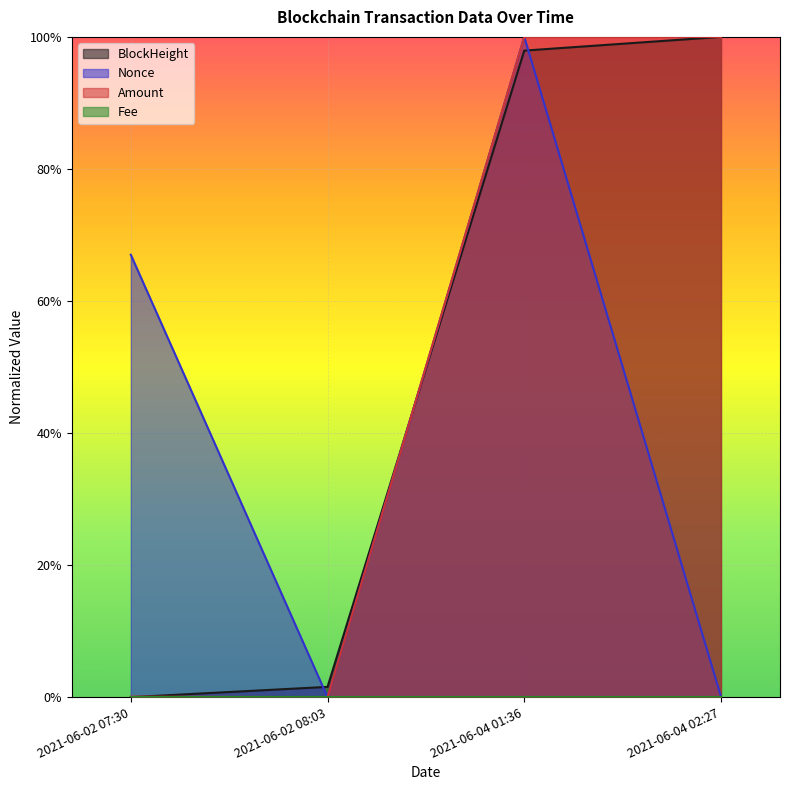

What is the maximum value shown in the chart?

1.0